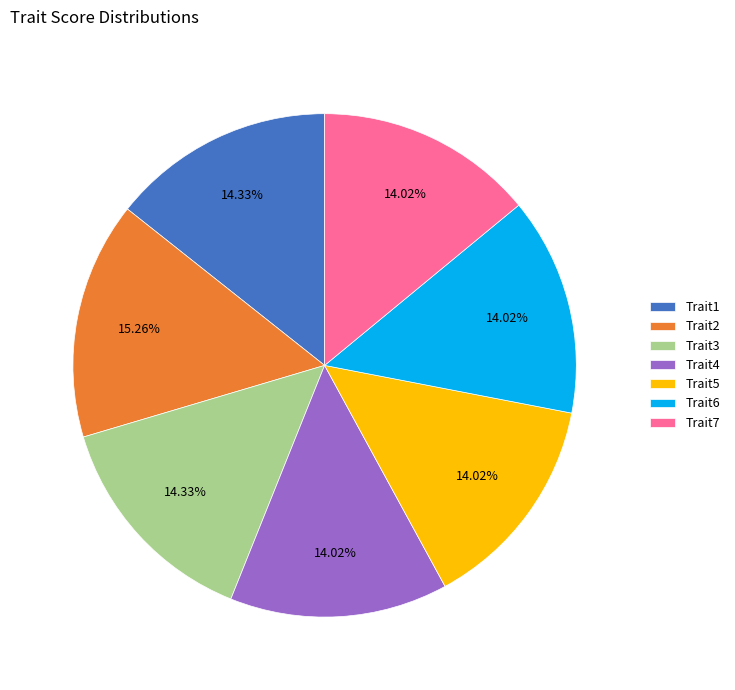

Do Trait1 and Trait2 together represent more than half of the pie?

No